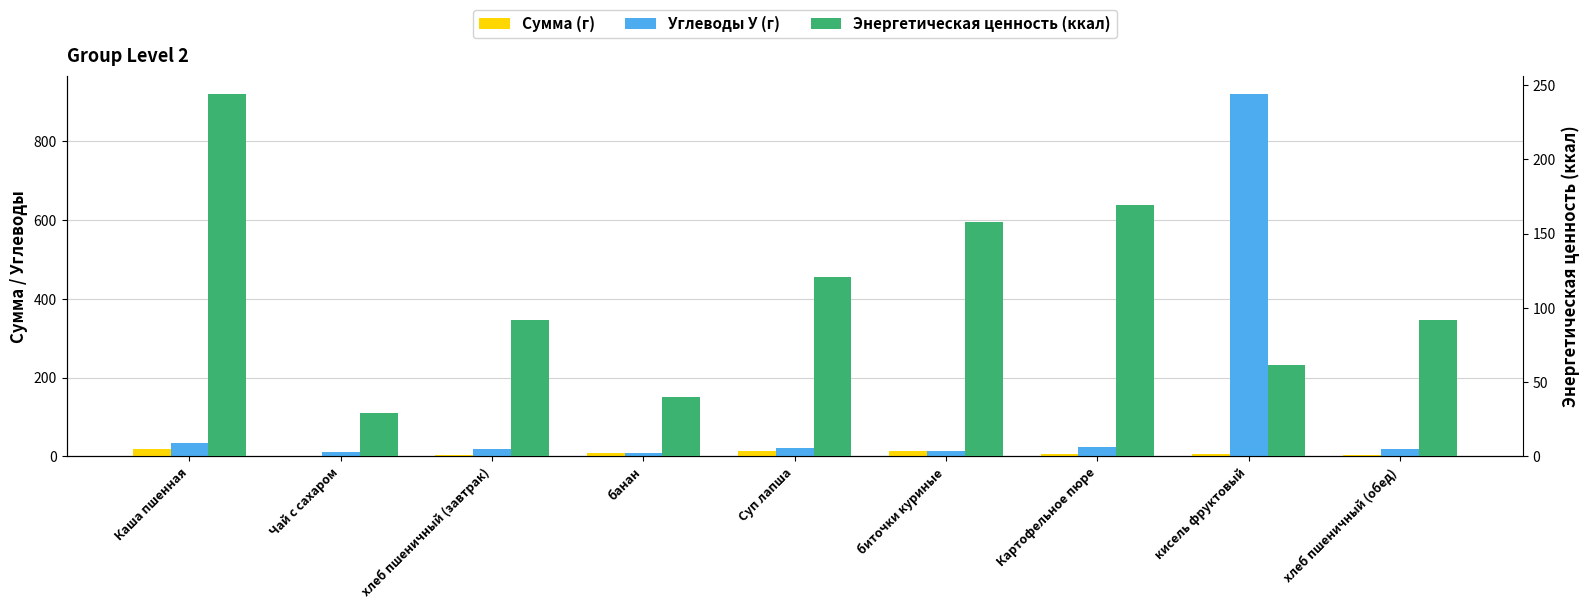

What is the total value across all series at кисель фруктовый?

986.7